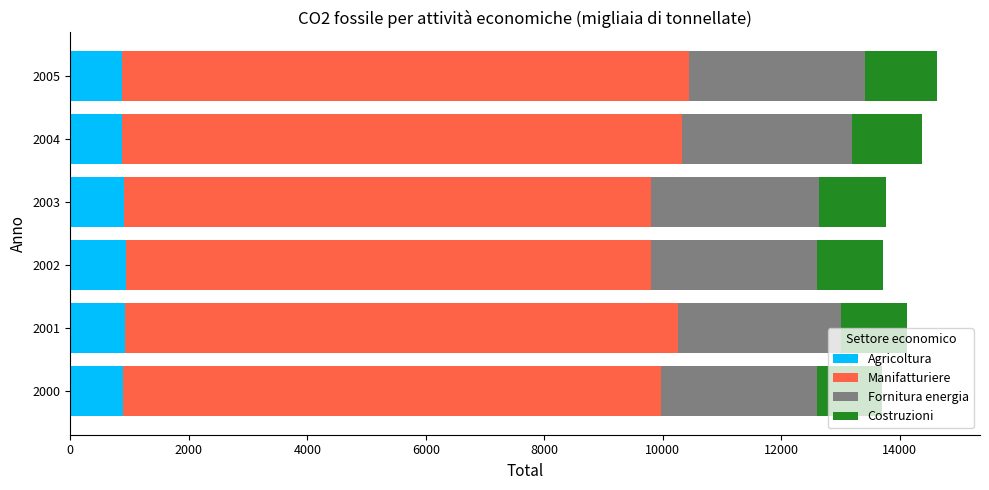

What is the total value across all series at 2001?

14129.0